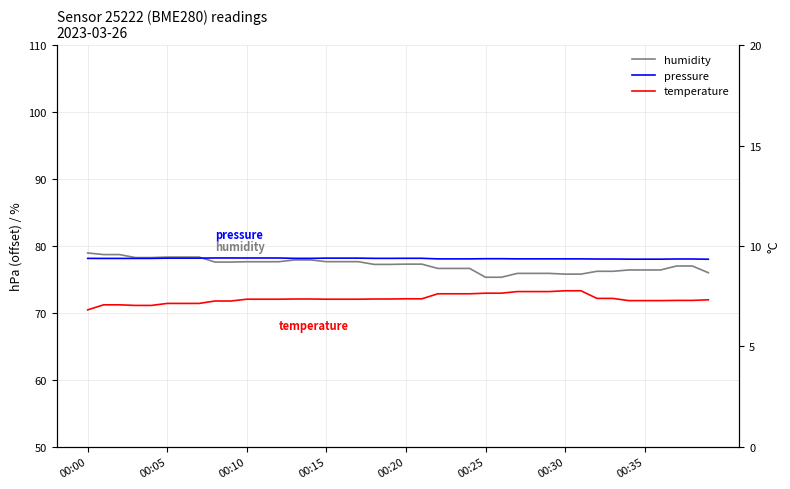

True or false: temperature has more than 0 interior local peaks.

False